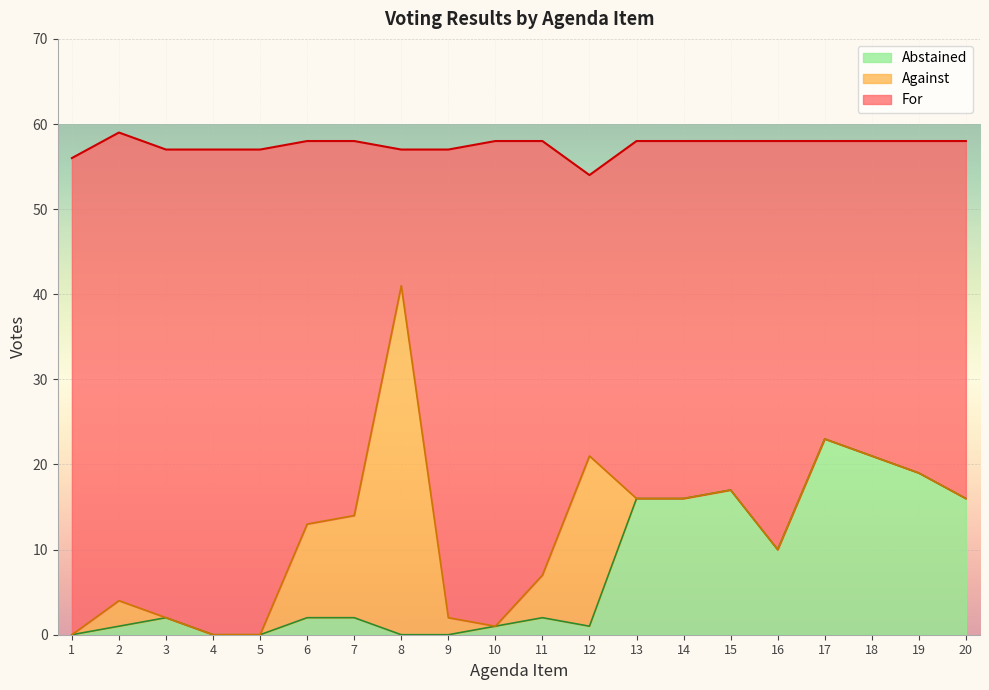

The Abstained series shows -12 at 5. True or false?

False